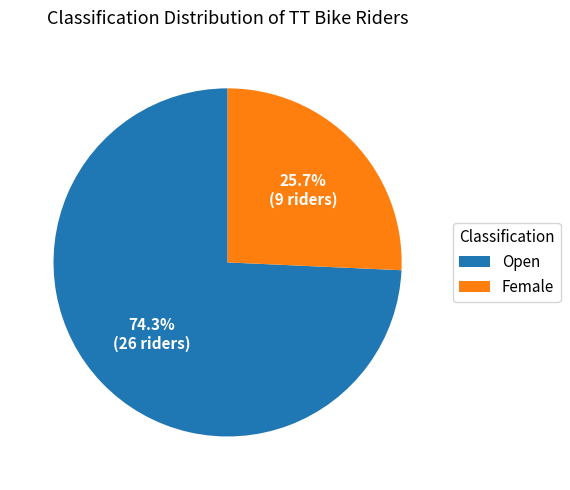

What is the total percentage of Open and Female?

100.0%